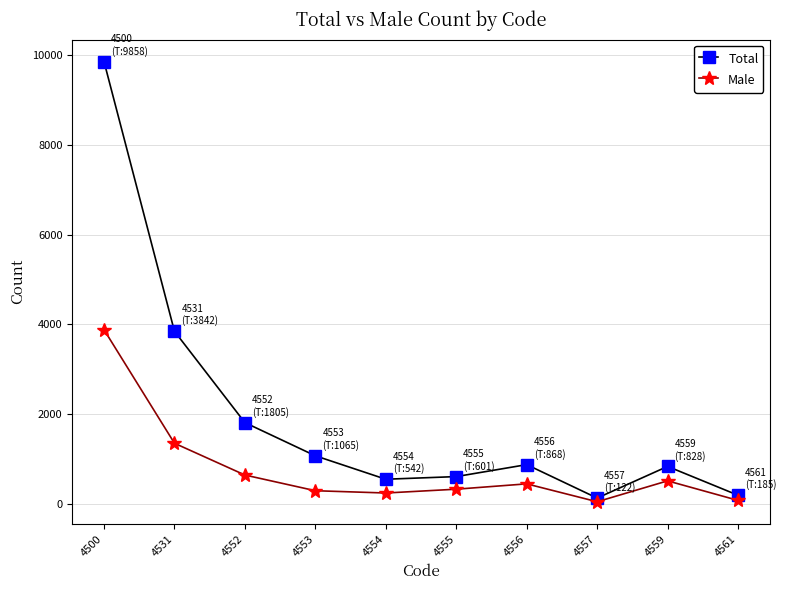

The value of Total at 4553 is 726. True or false?

False